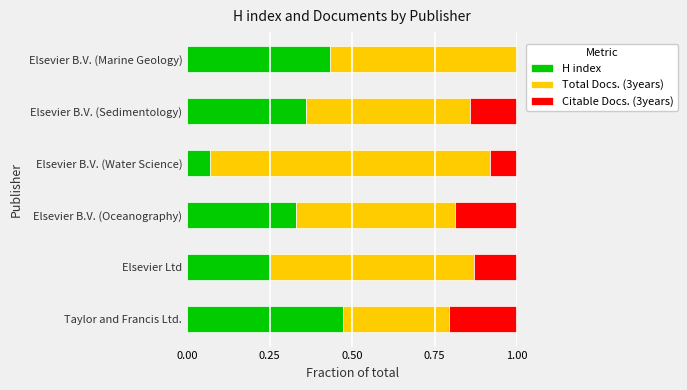

What is the total value across all series at Elsevier Ltd?

1.0